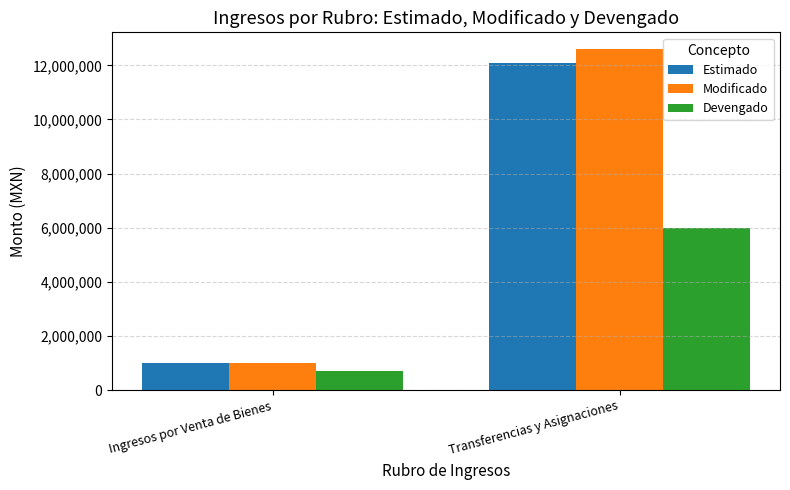

Which series changed the most between Ingresos por Venta de Bienes and Transferencias y Asignaciones?

Modificado